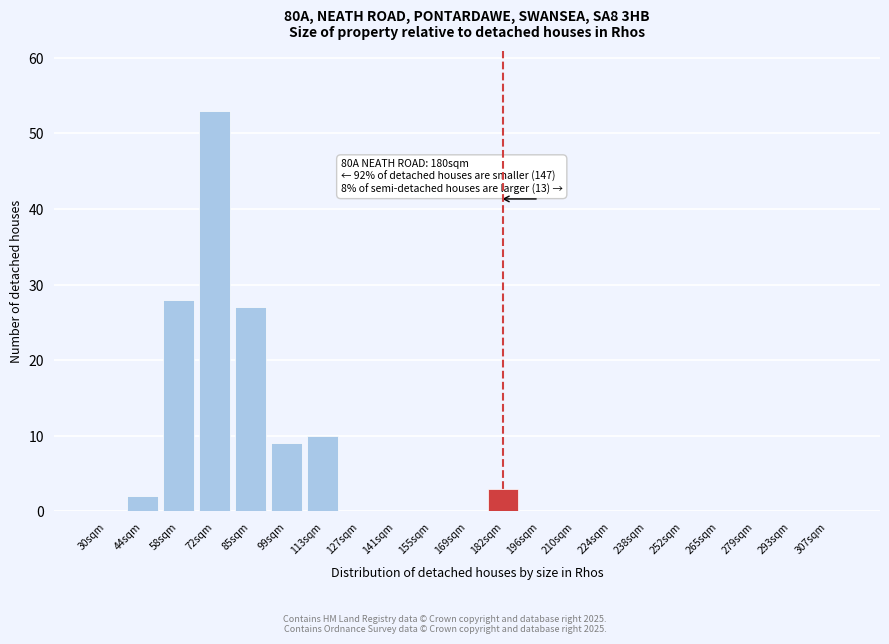

Reading left to right, extract all data points from this chart.

30sqm=0	44sqm=2	58sqm=28	72sqm=53	85sqm=27	99sqm=9	113sqm=10	127sqm=0	141sqm=0	155sqm=0	169sqm=0	182sqm=3	196sqm=0	210sqm=0	224sqm=0	238sqm=0	252sqm=0	265sqm=0	279sqm=0	293sqm=0	307sqm=0